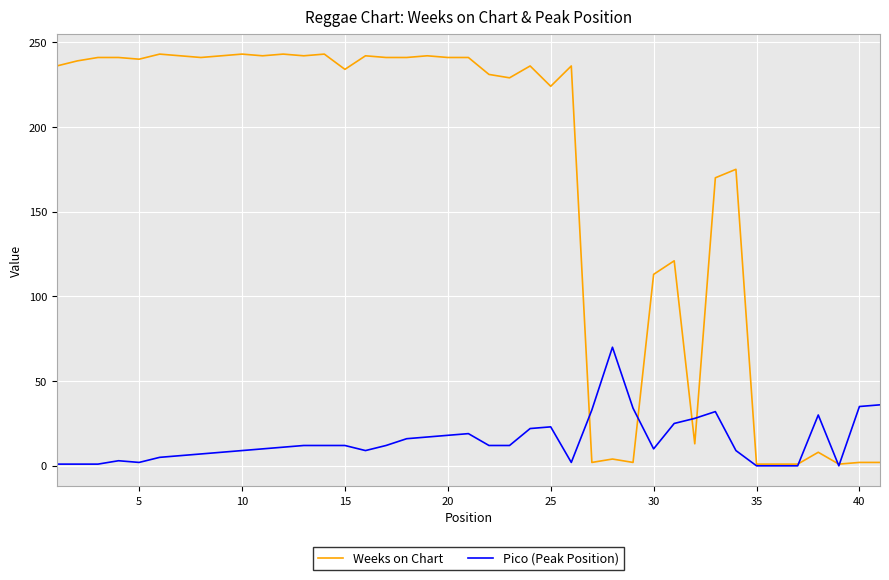

Rank the series by their average value, from highest to lowest.

Weeks on Chart, Pico (Peak Position)